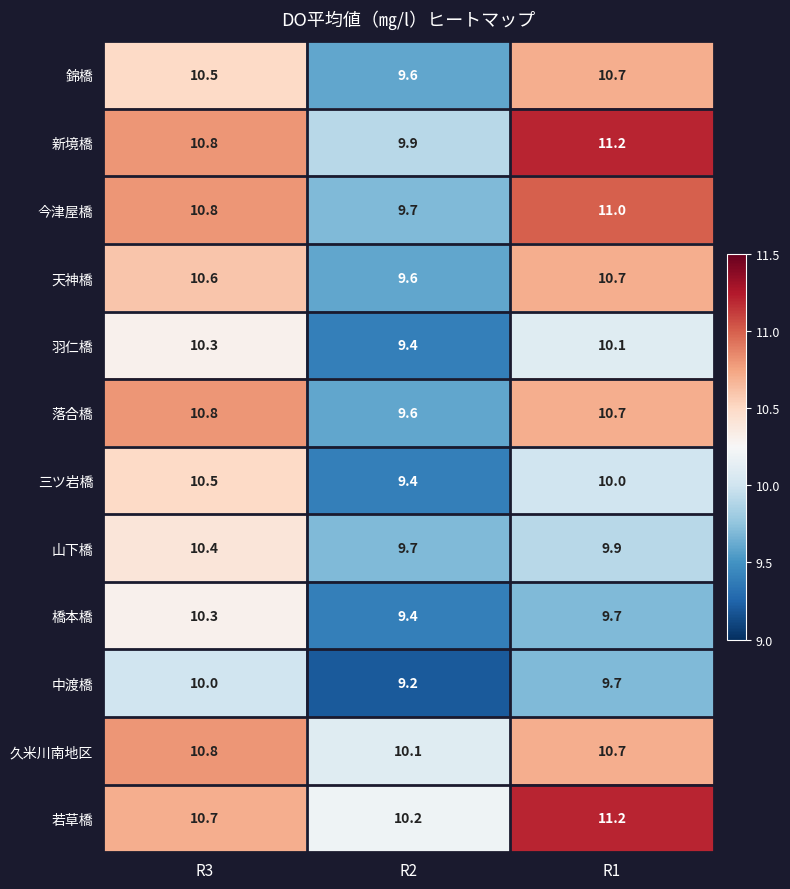

What value does the 錦橋 series have at R3?

10.5